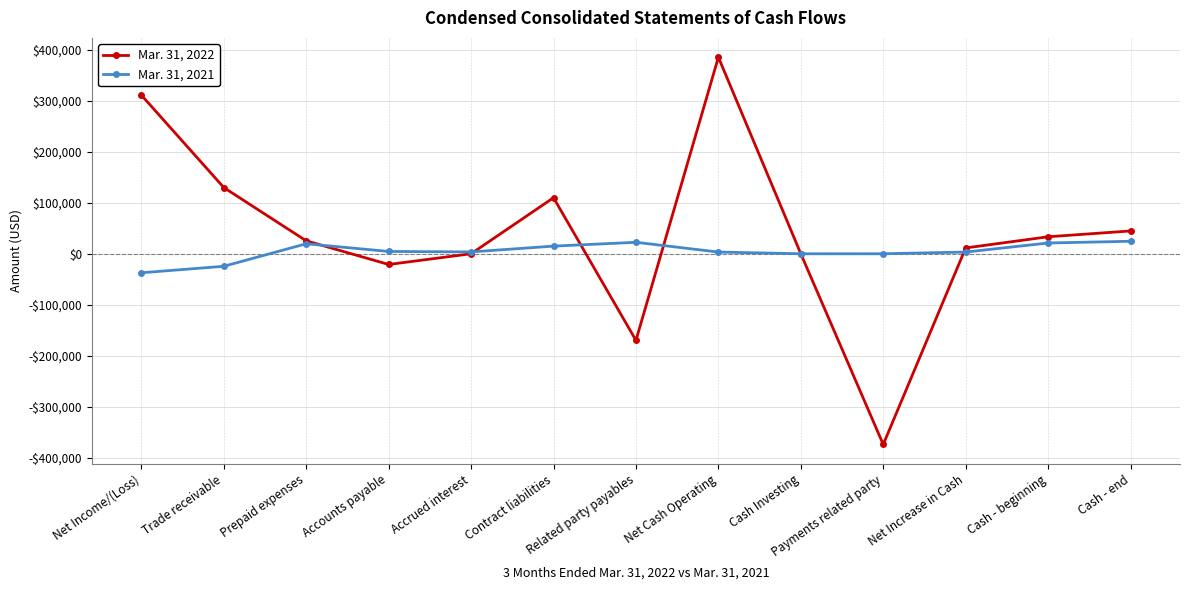

What is the total value across all series at Net Increase in Cash?

14773